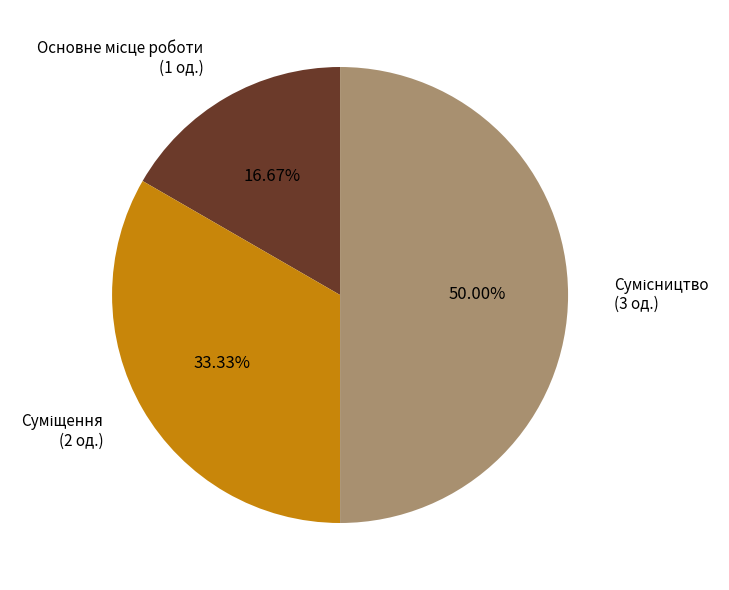

To the nearest percent, what is the average slice percentage?

33%